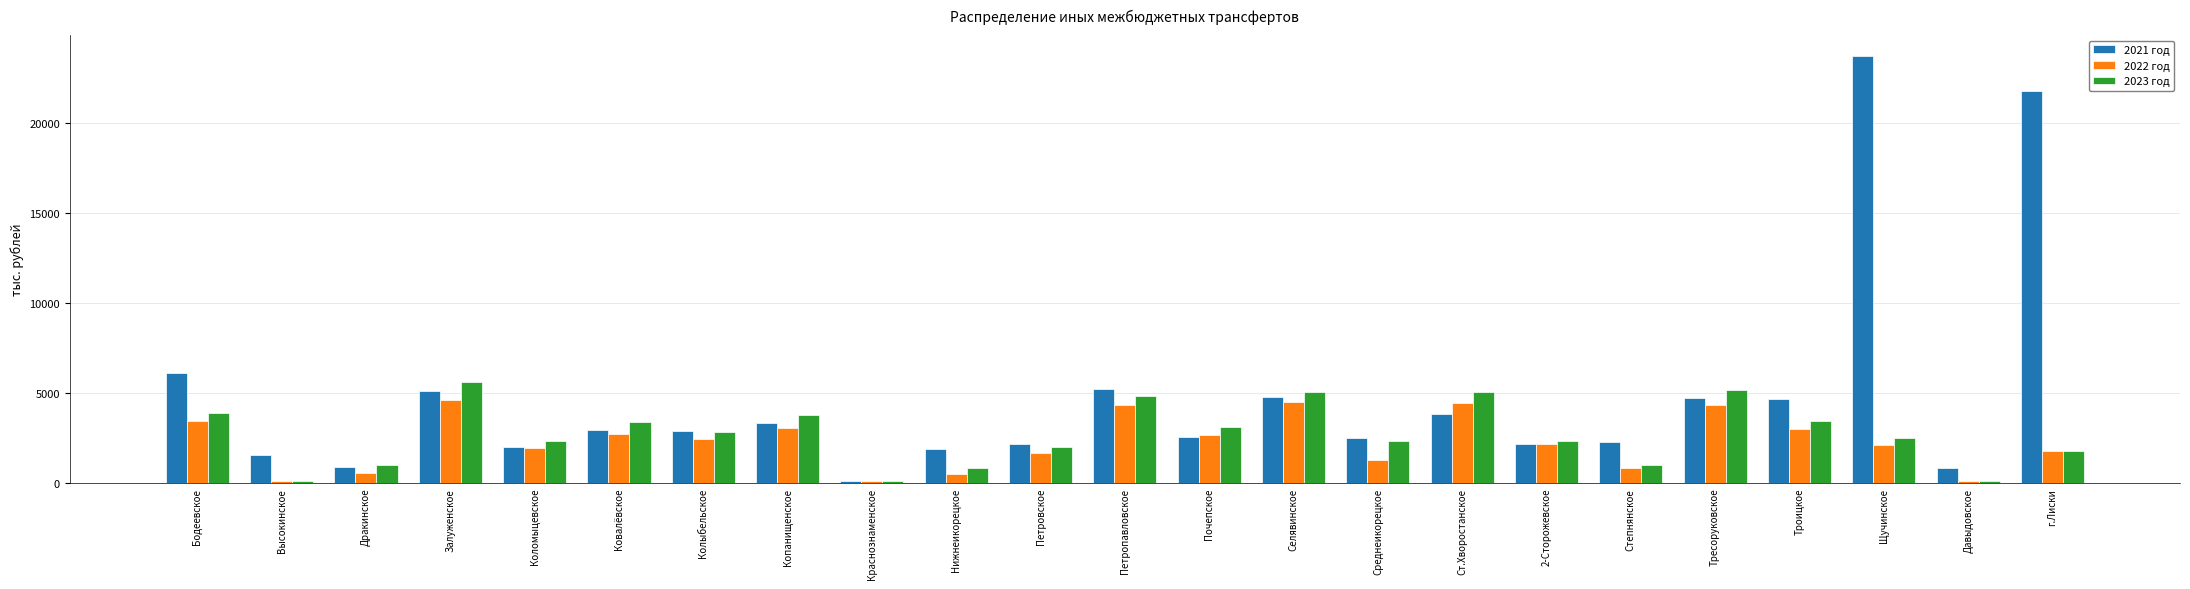

Rank the series by their average value, from highest to lowest.

2021 год, 2023 год, 2022 год